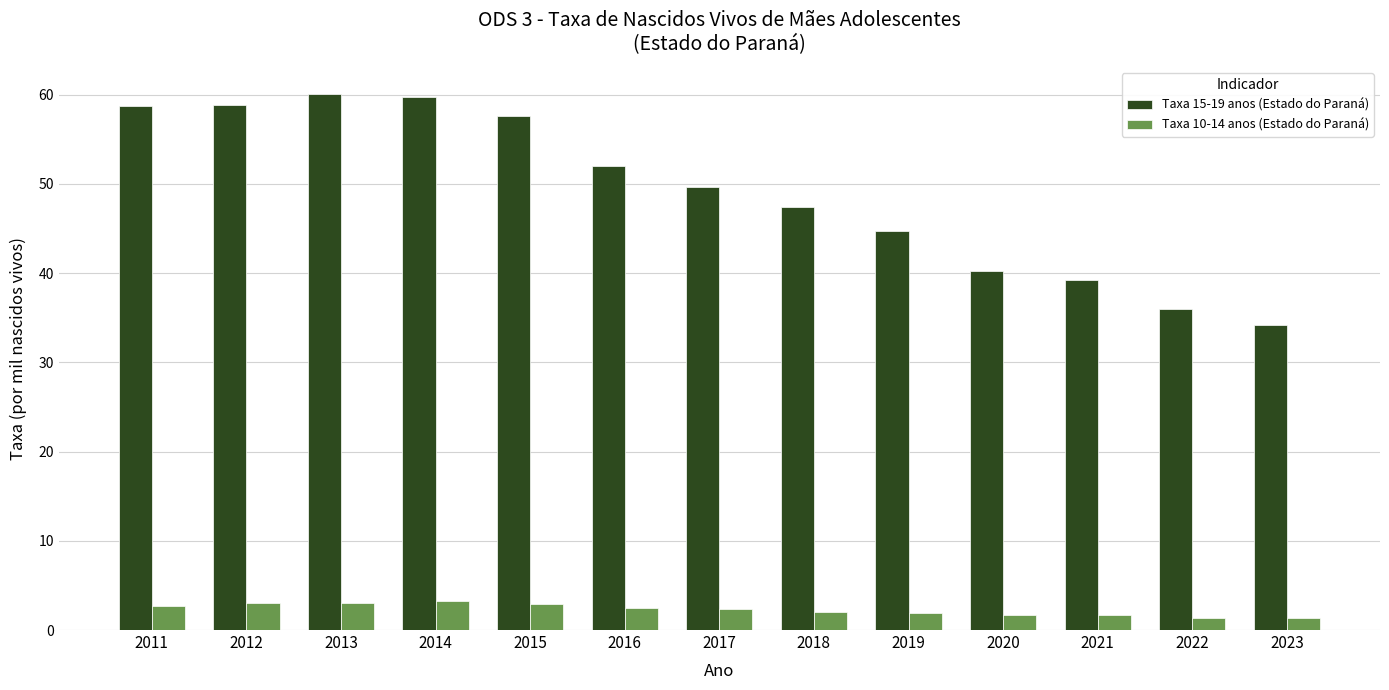

The value of Taxa 10-14 anos (Estado do Paraná) at 2018 is 2.0. True or false?

True